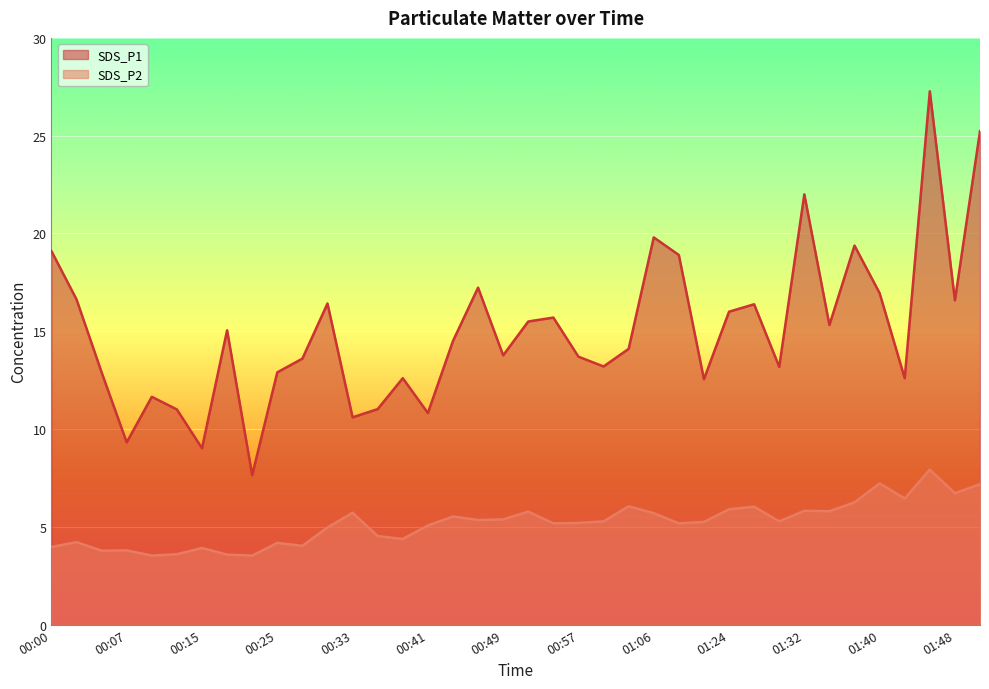

Rank the series by their maximum value, from lowest to highest.

SDS_P2, SDS_P1